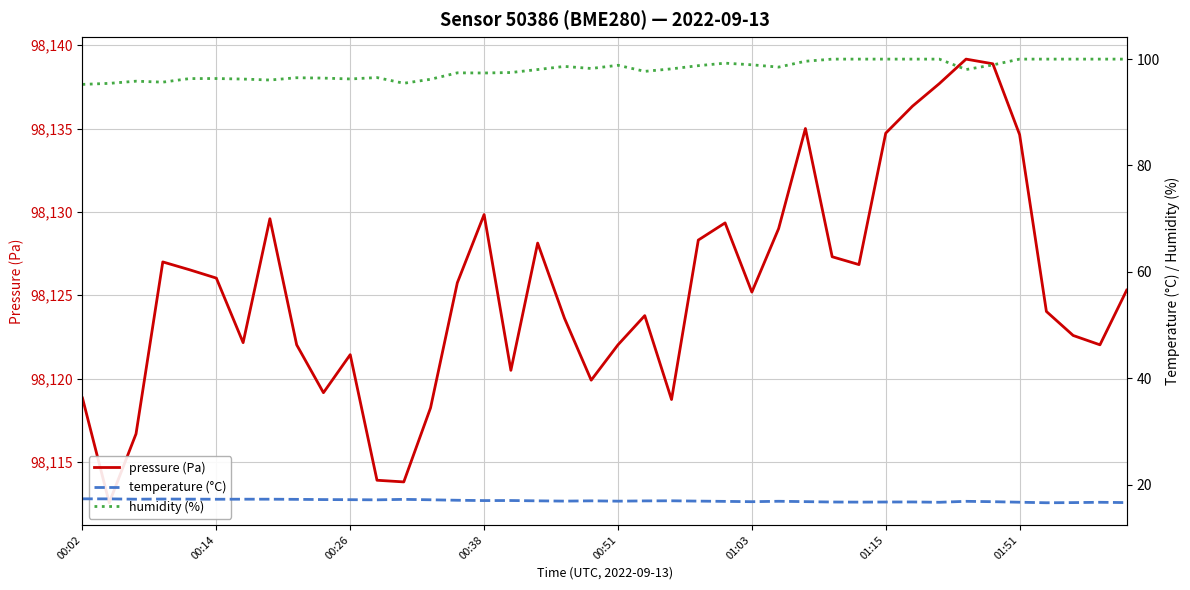

What is the difference between the temperature (°C) values at 14 and 01:03?

0.2